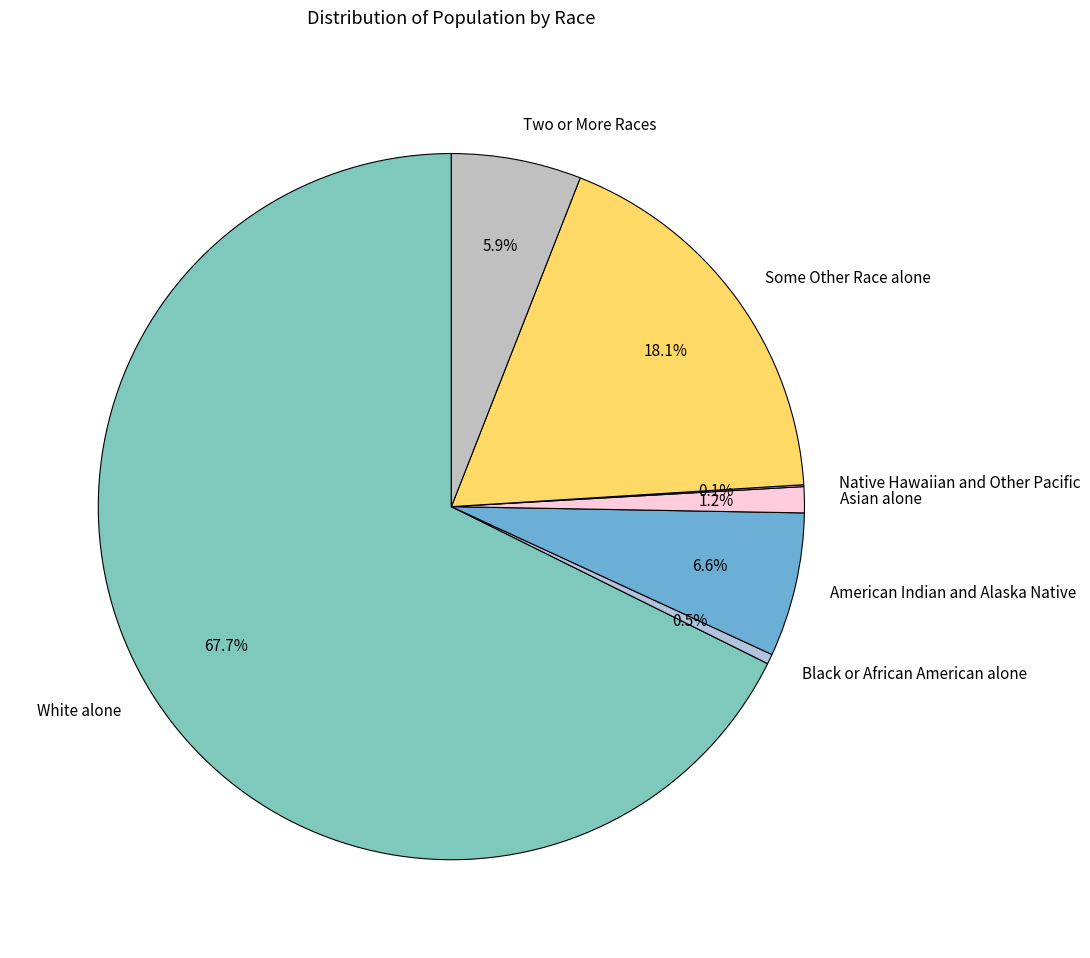

Between Black or African American alone and Some Other Race alone, which is larger?

Some Other Race alone